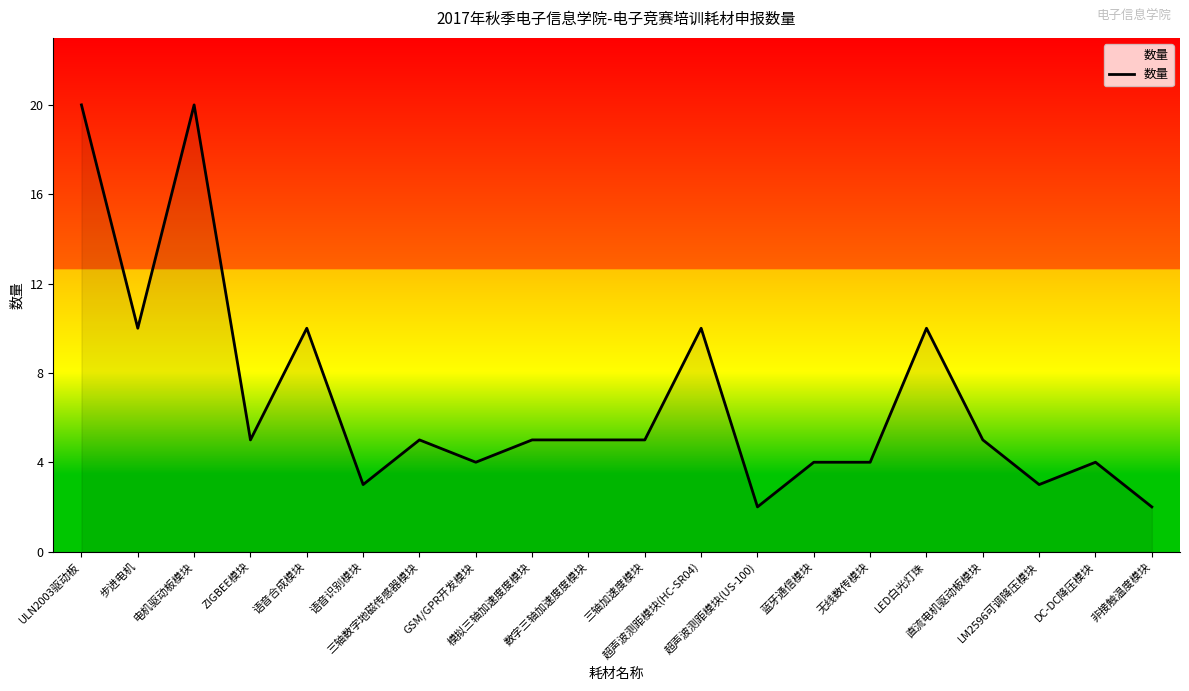

What is the ratio of the value at 超声波测距模块(HC-SR04) to the value at 非接触温度模块?

5.0